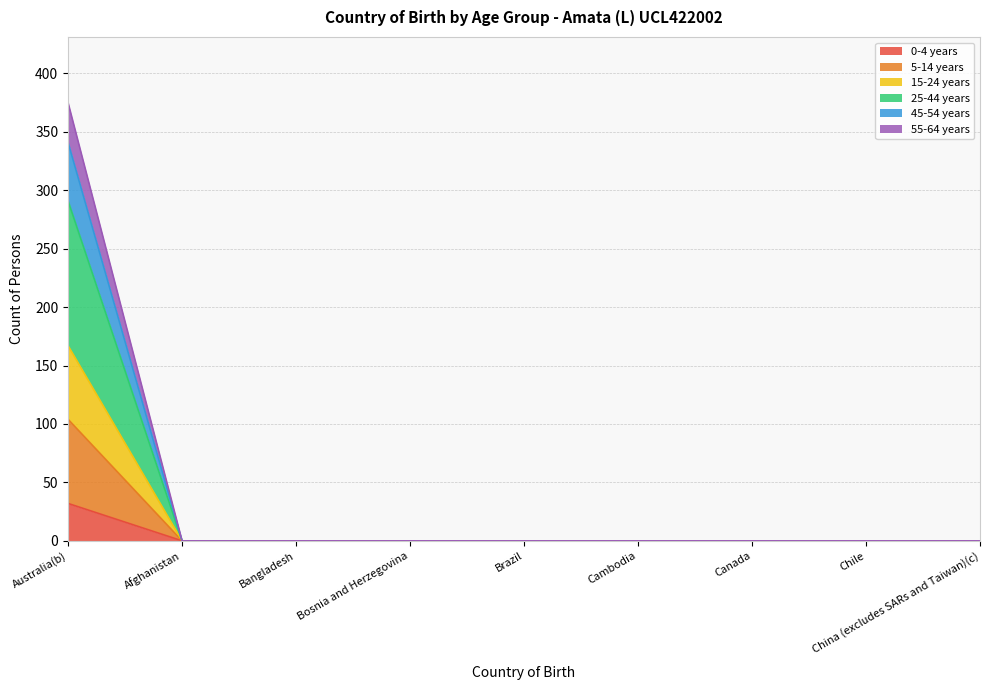

True or false: 25-44 years has a value of 0 at Afghanistan.

True